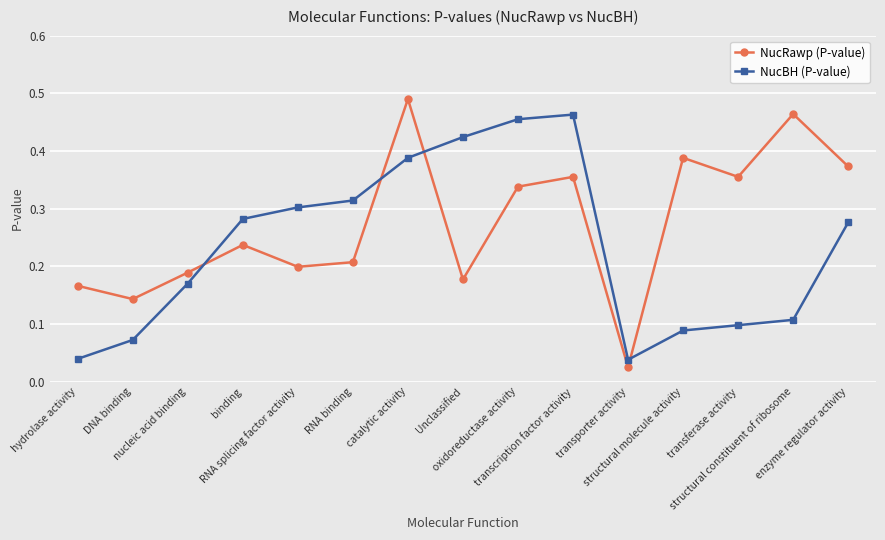

True or false: NucRawp (P-value) has more than 1 points higher than both neighbors.

True